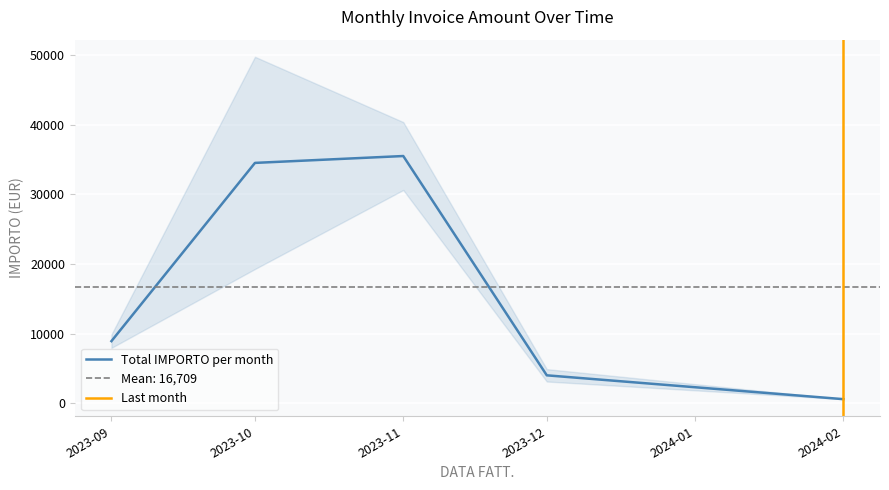

Between 2023-11-16 and 2023-09-29, which is larger?

2023-09-29